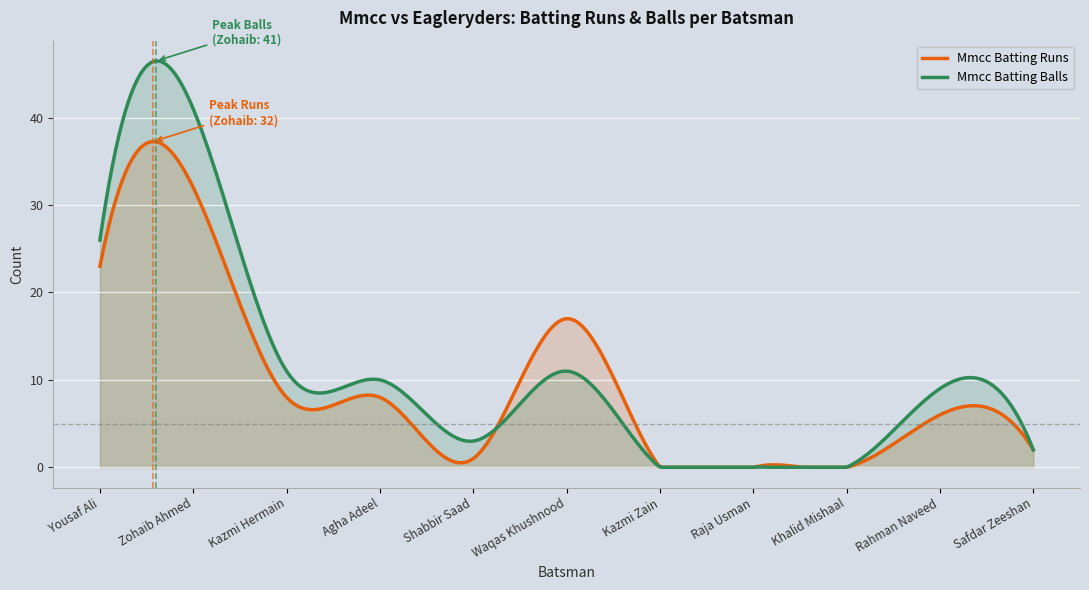

How many times do Mmcc Batting Runs and Mmcc Batting Balls cross each other?

1